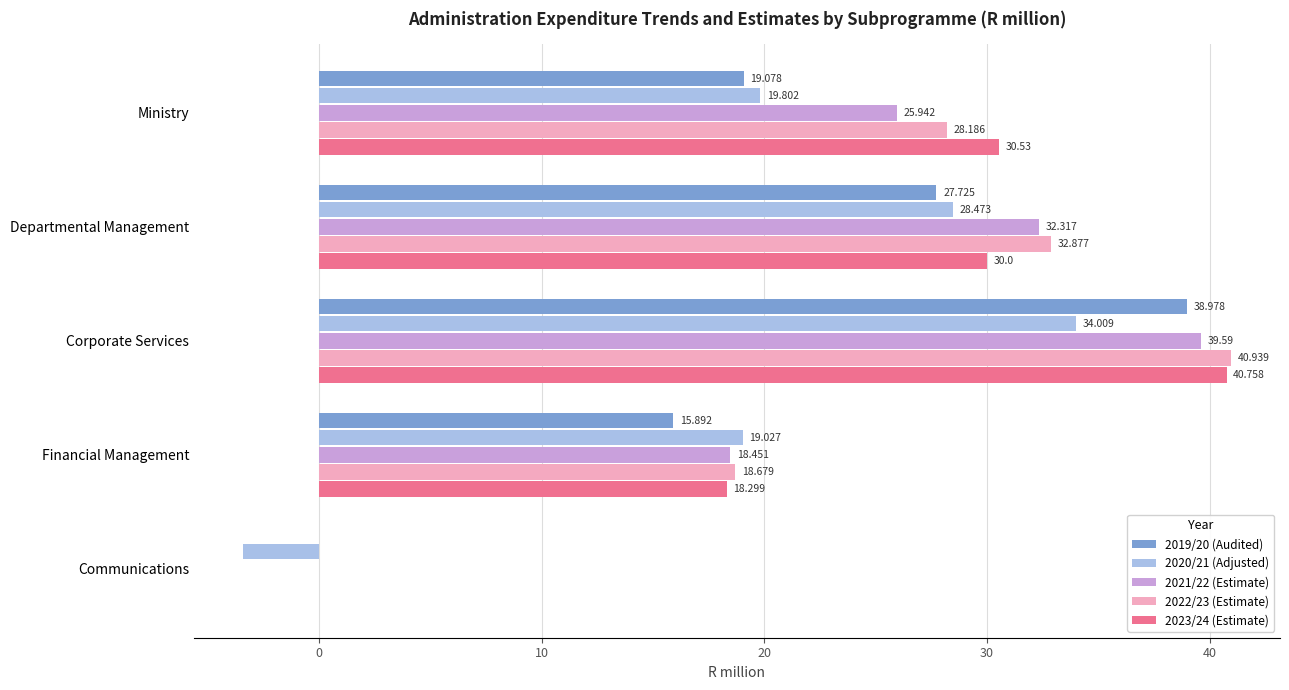

Which category has the highest value in the 2021/22 (Estimate) series?

Corporate Services